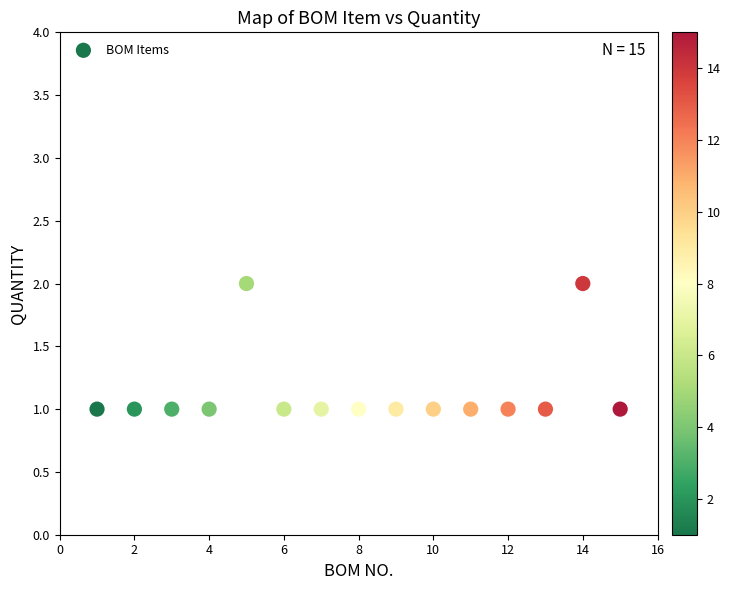

What is the range of X values (max minus min)?

14